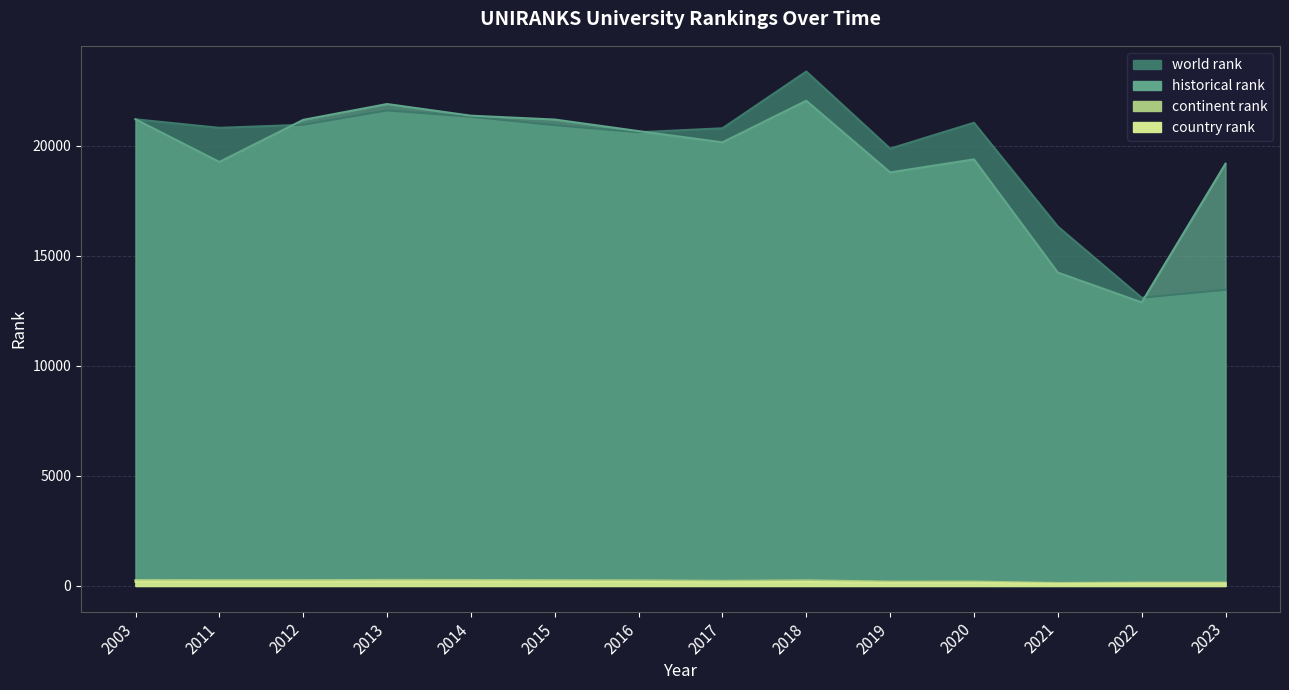

True or false: country rank and continent rank intersect in this chart.

False